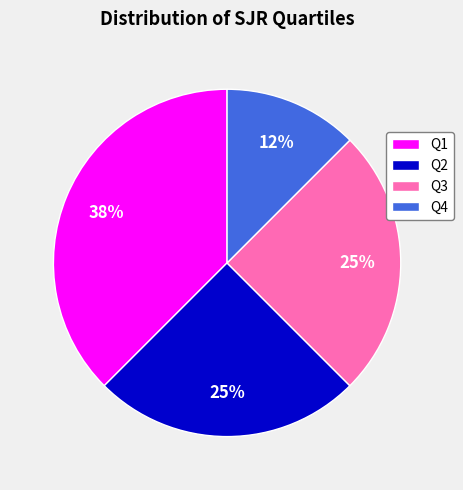

The Q3 slice represents 32% of the pie. True or false?

False